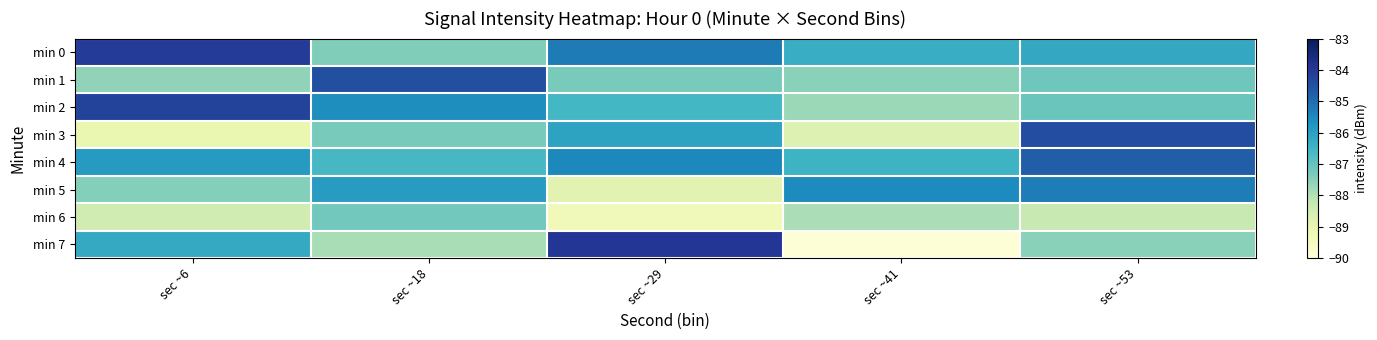

Which label corresponds to the largest value in the chart?

sec ~29